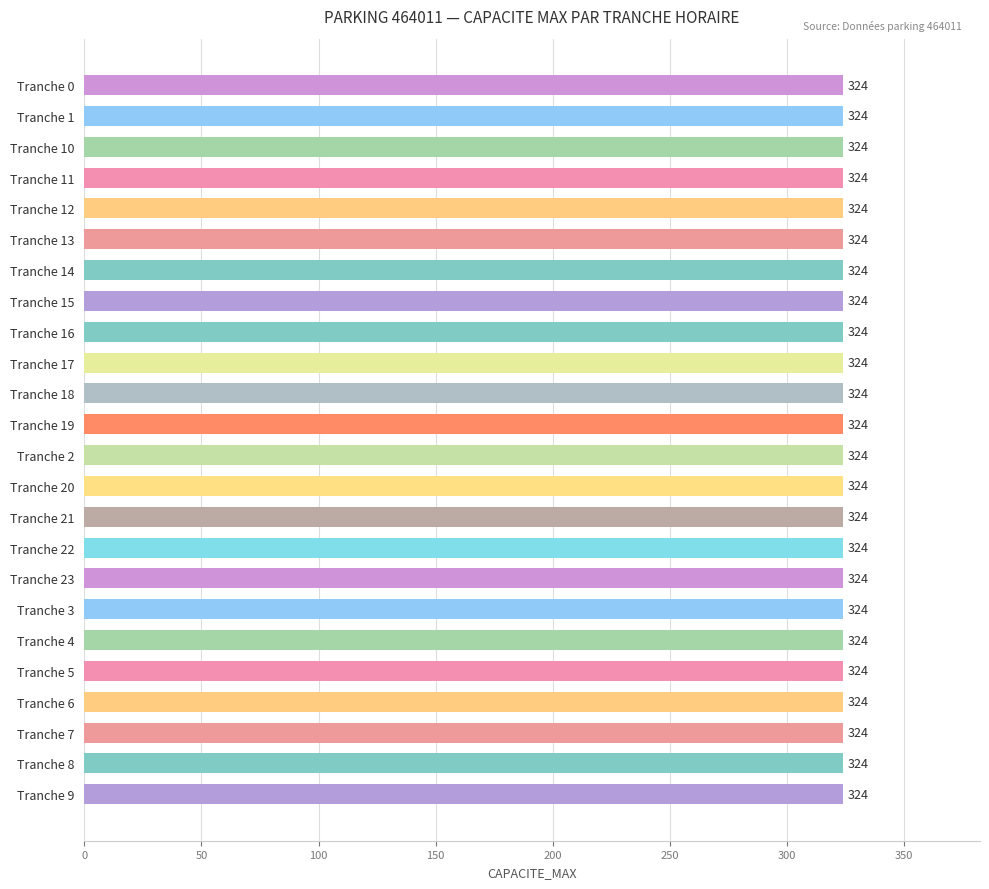

What is the label of the 10th bar from the right?

16